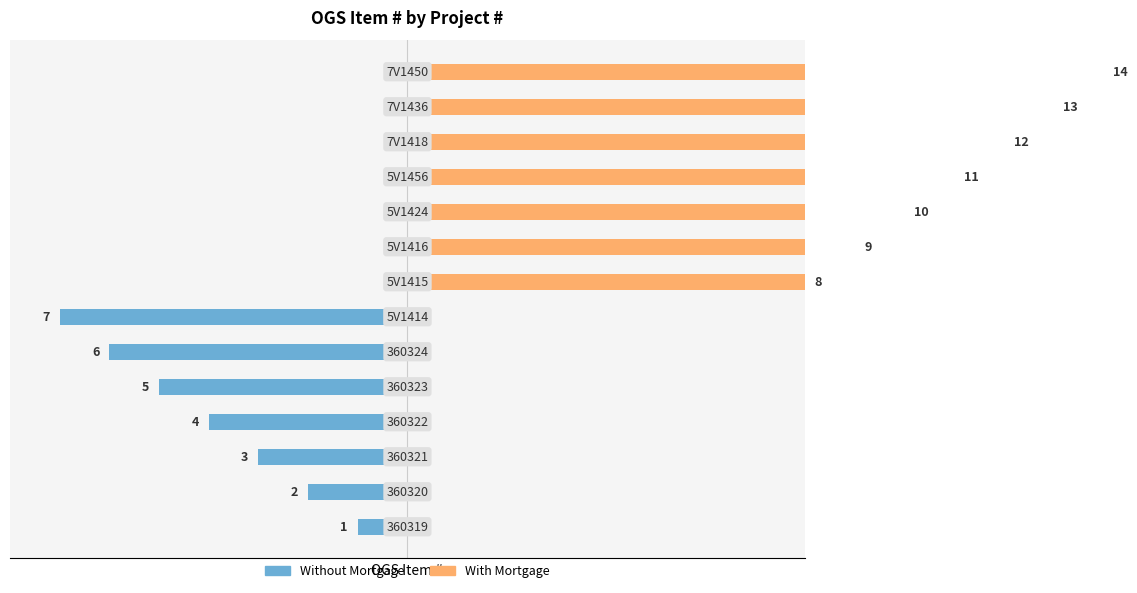

The With Mortgage series shows 0 at 5. True or false?

True